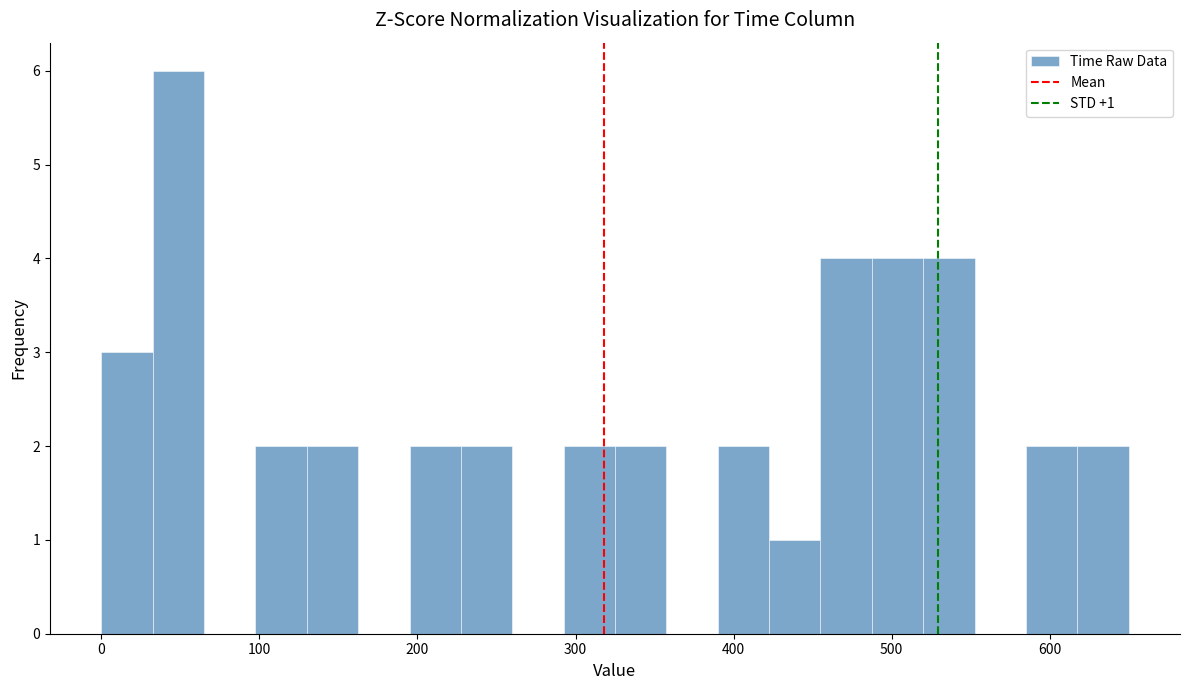

Around what value on the x-axis is the tallest bar? Give the approximate position of its centre, as read against the axis.

50